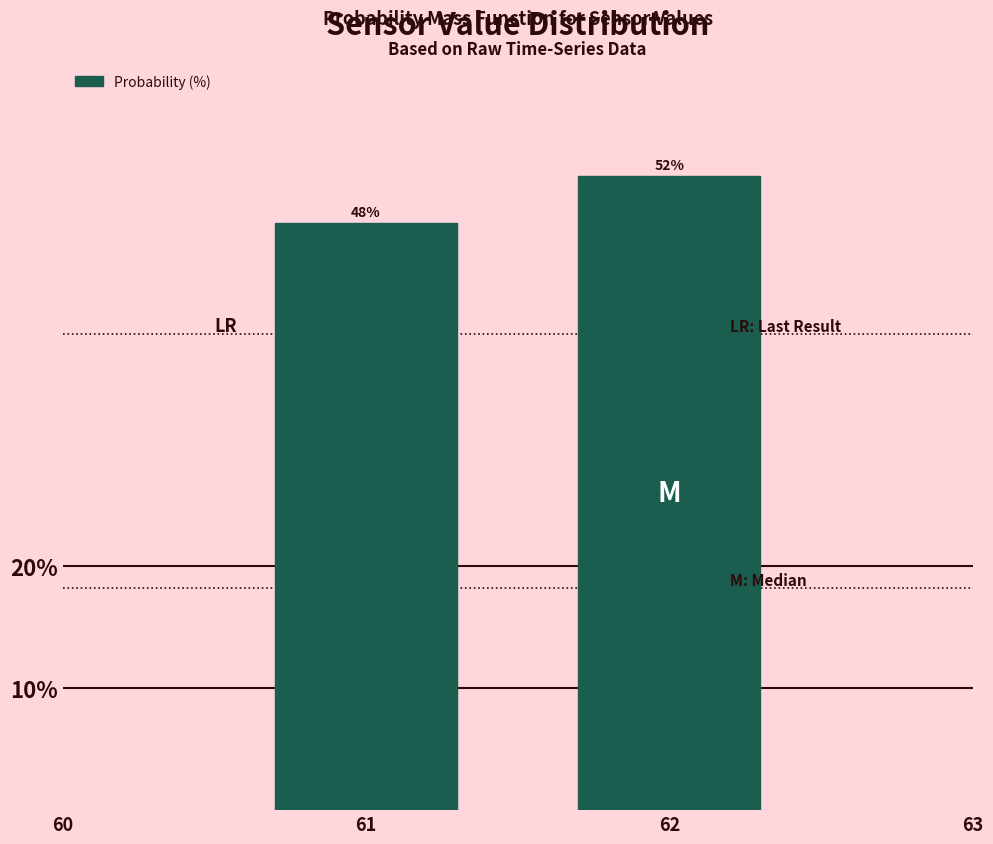

What is the greatest value displayed?

51.9